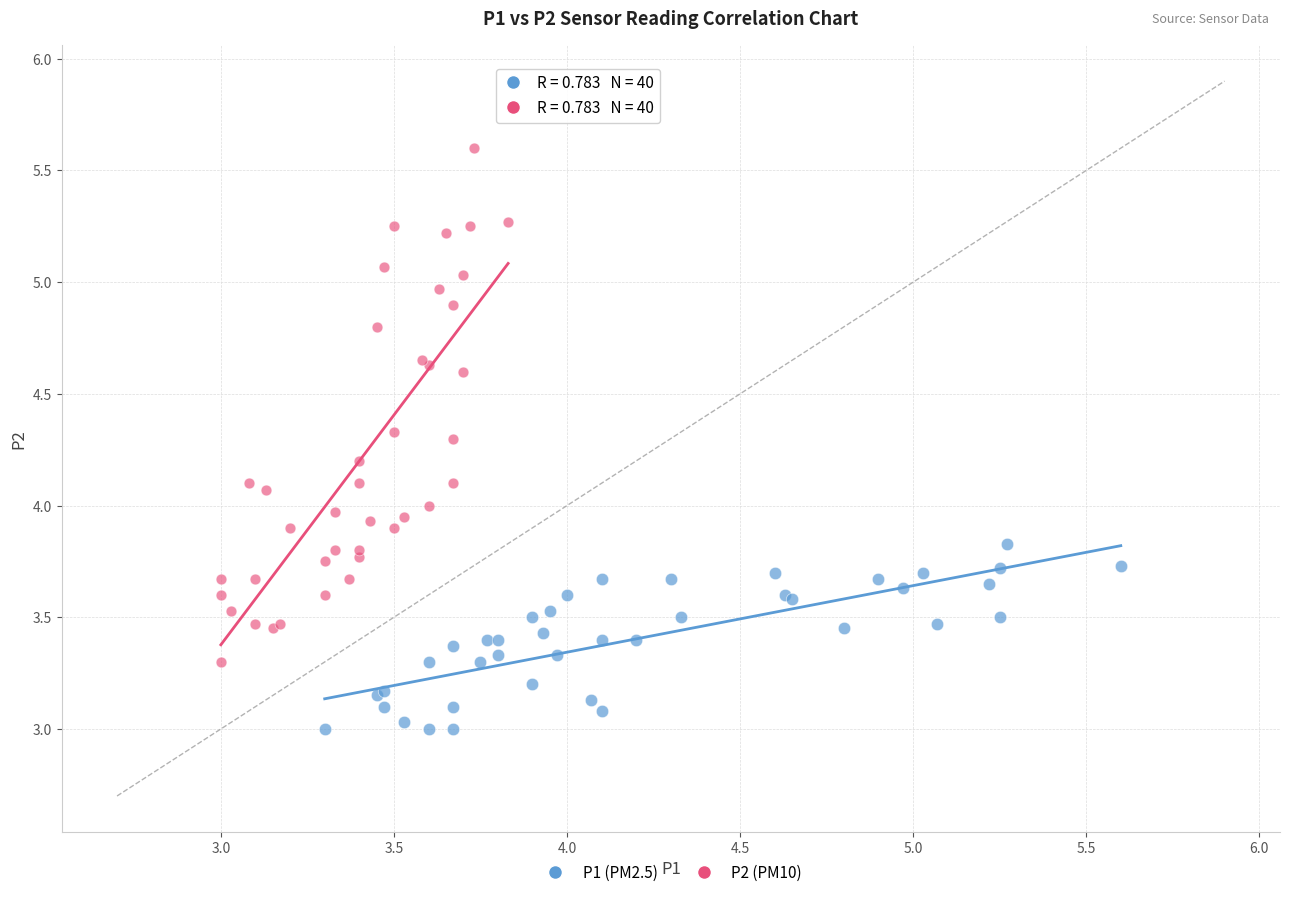

Which series contains the lowest Y value?

P1 (PM2.5)